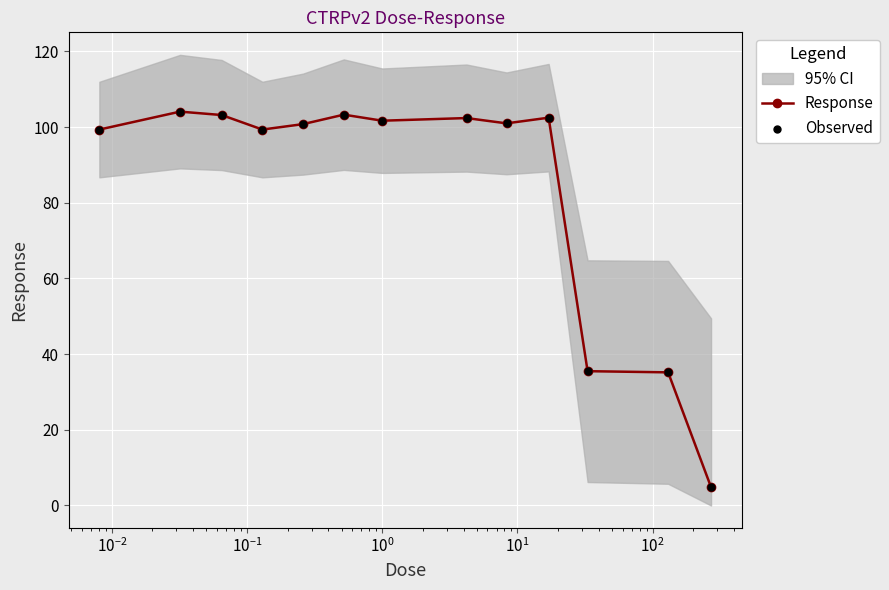

True or false: Response has more than 2 interior local peaks.

True